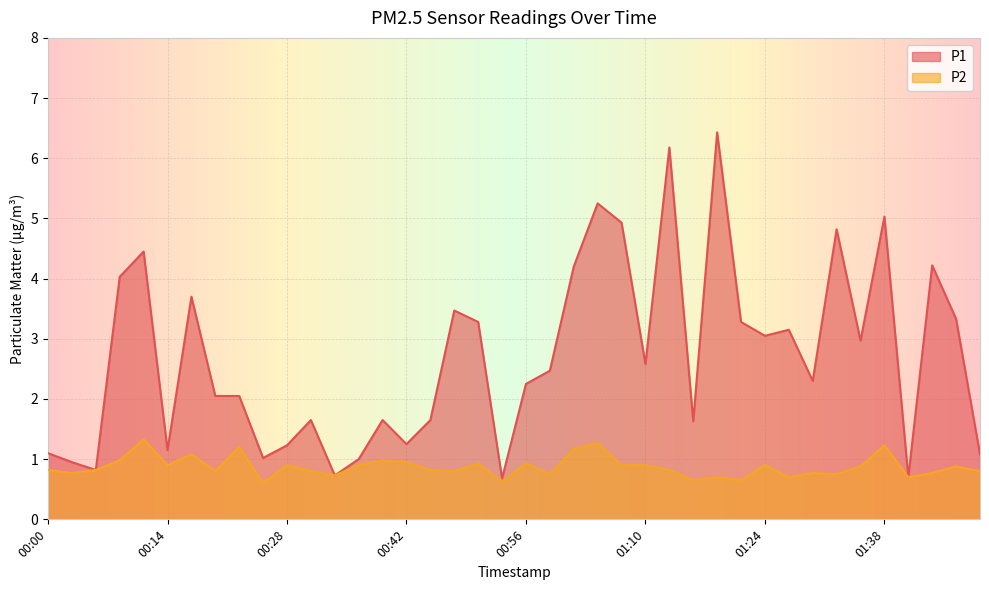

At 00:14, list the series in order from smallest to largest.

P2, P1